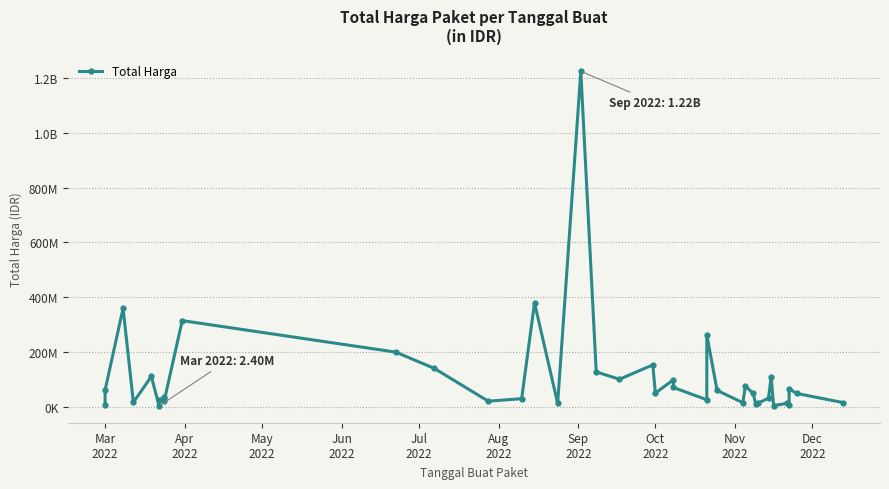

What is the value of the 25th point from the left?

25200000